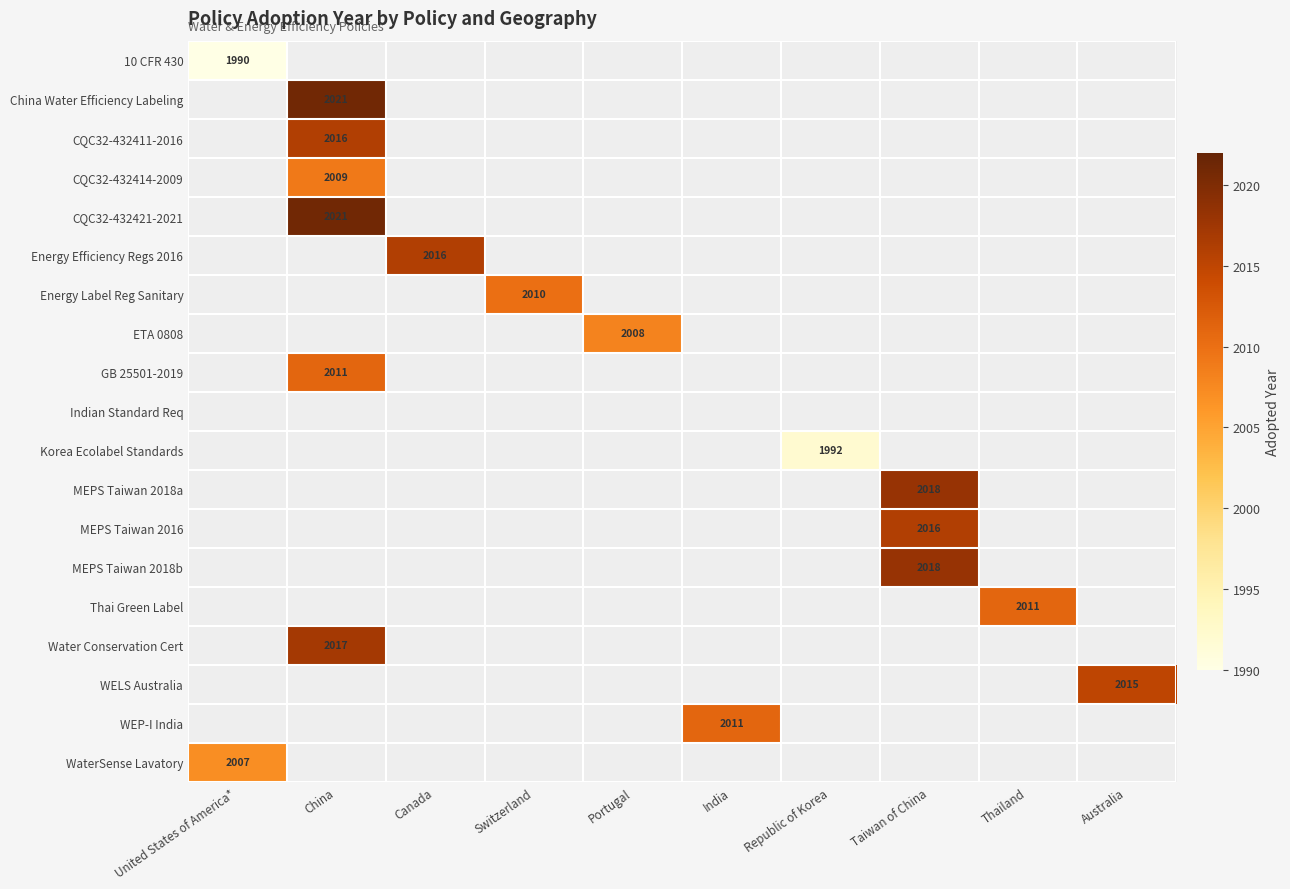

Is it true that Water Conservation Cert equals 876.1 at China?

False